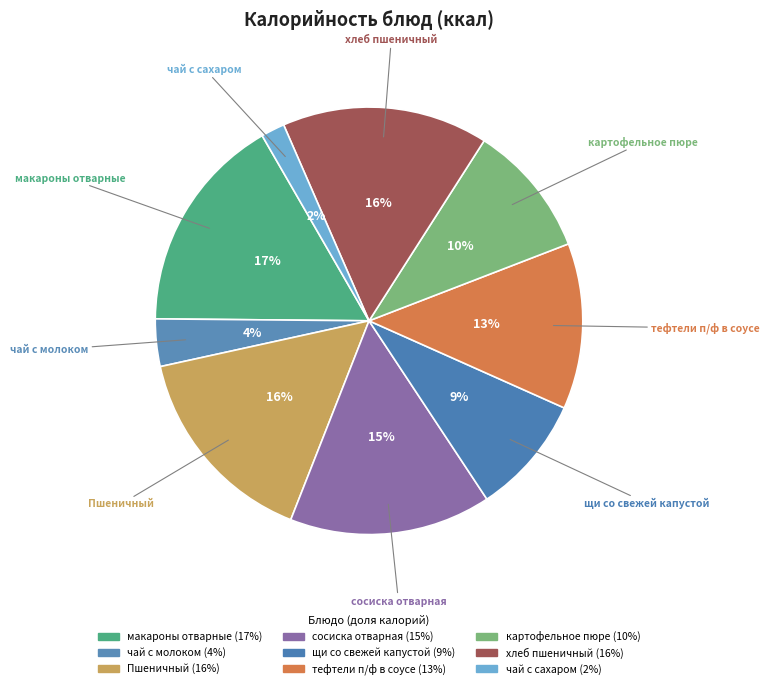

Is it true that тефтели п/ф в соусе is 6% of the pie?

False